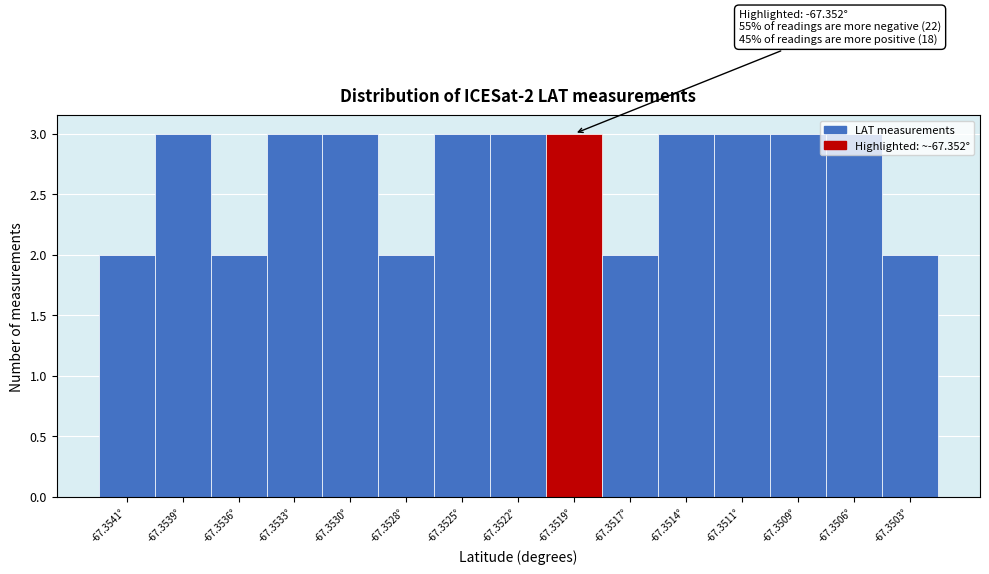

Is it true that the value at -67.3509° is 4?

False